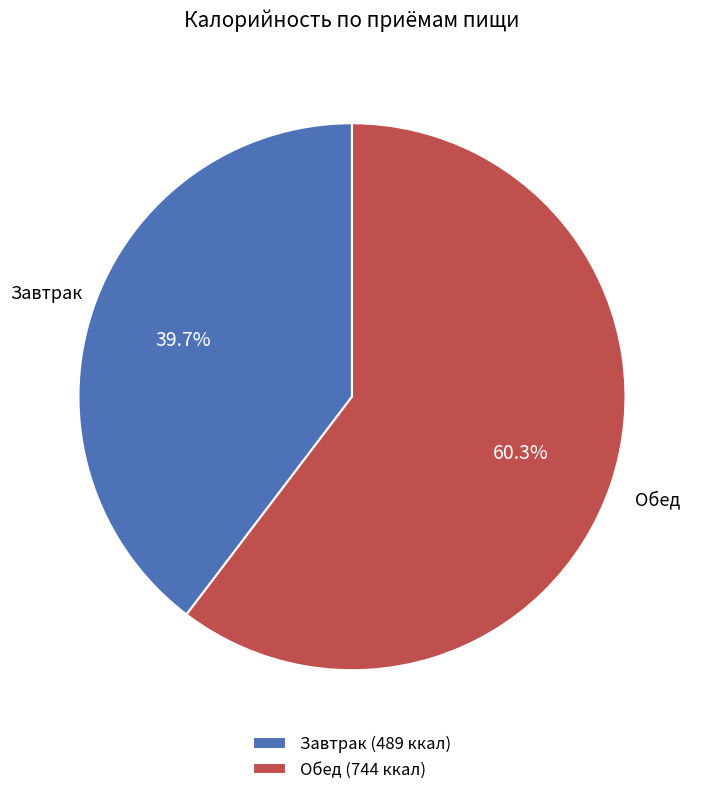

The Завтрак slice represents 49% of the pie. True or false?

False